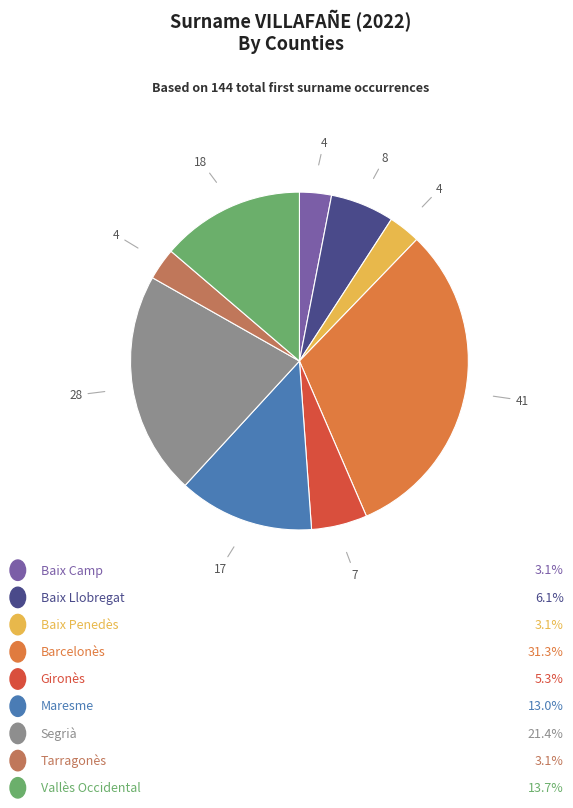

Is there a majority slice in this chart?

No